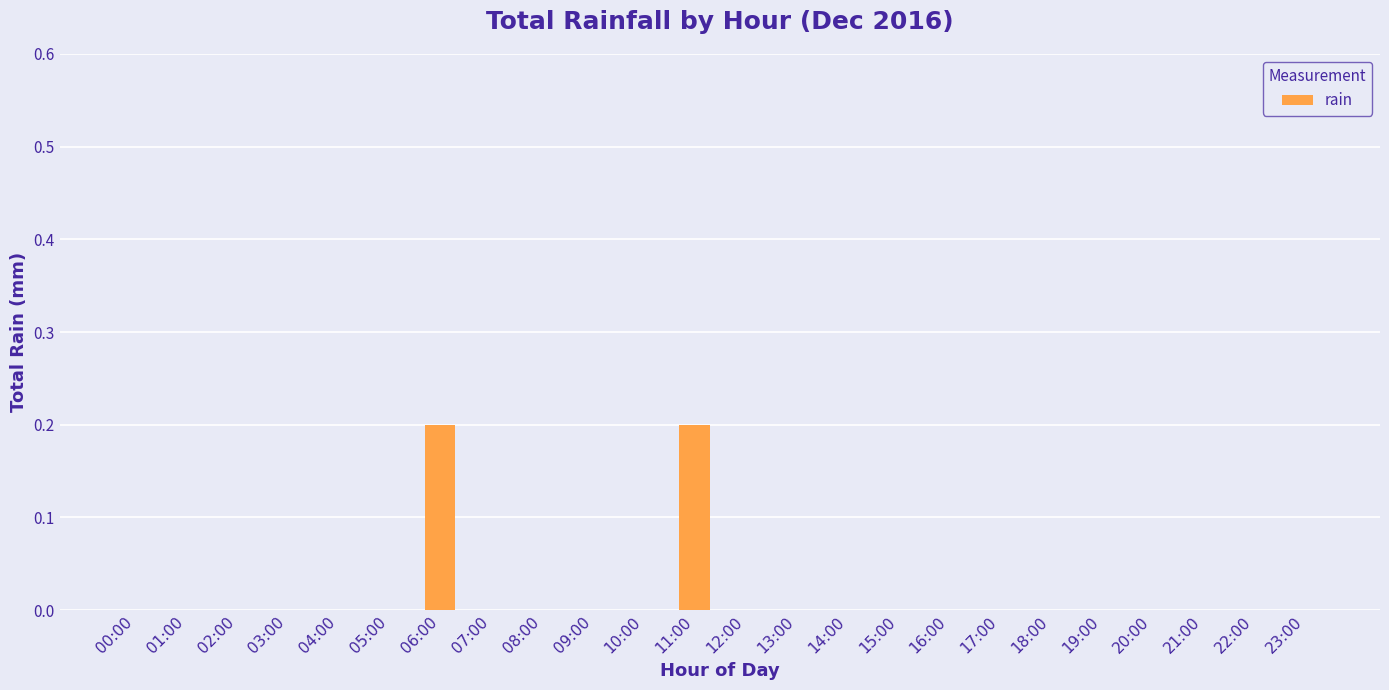

True or false: the data shows 0.1 at 16:00.

False